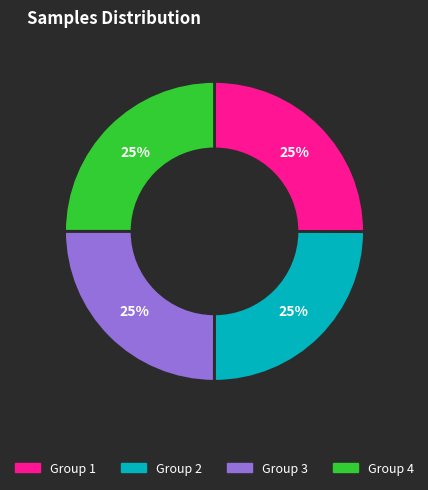

Approximately how many times larger is the value at Group 2 compared to Group 3?

1.0